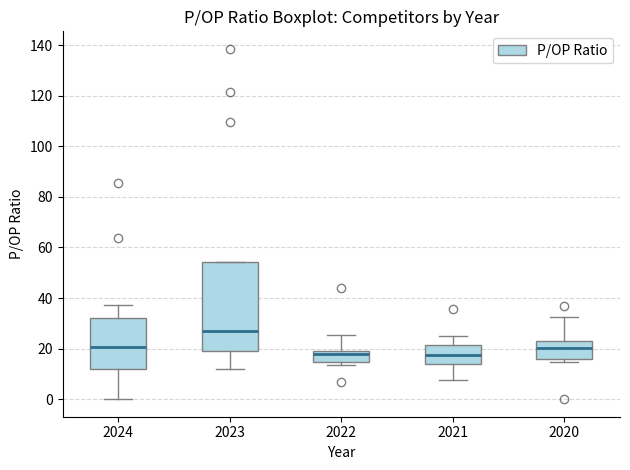

Where is the lower edge of the box at x = 2021 on the y-axis? The values are not printed on the chart, so give them approximately, as read against the axis.

14